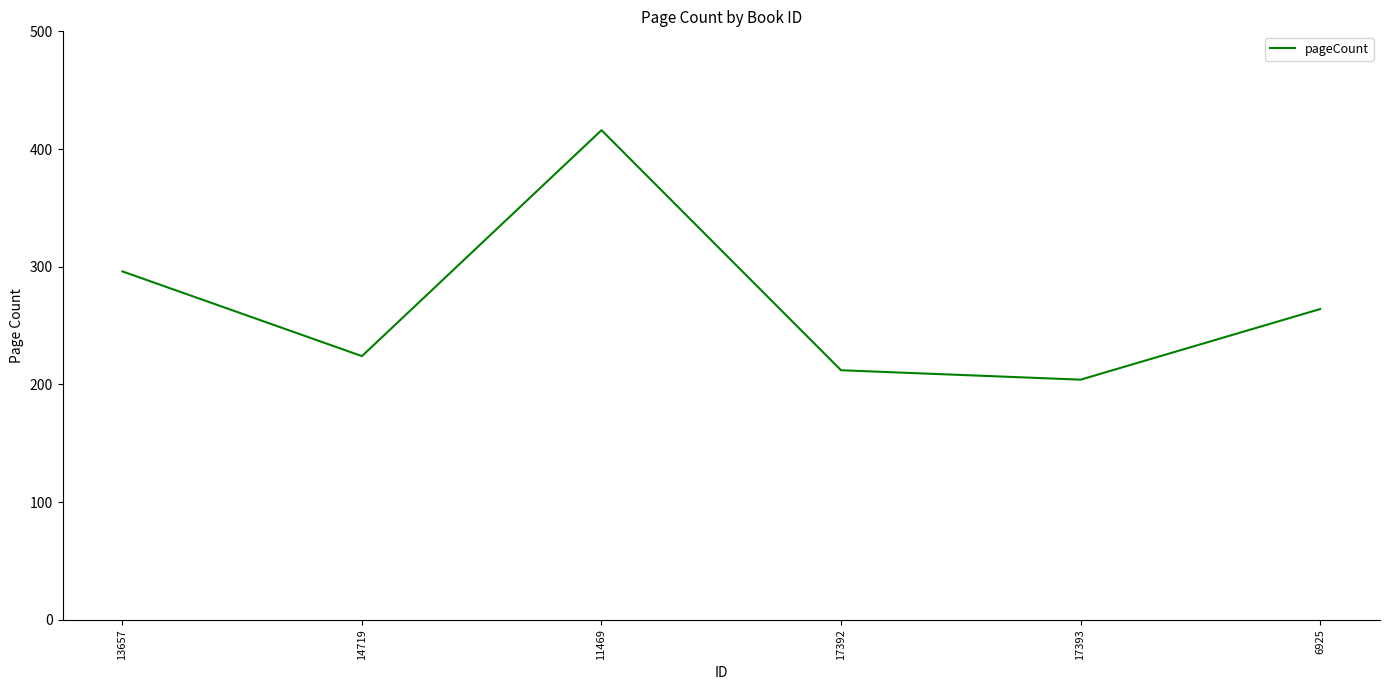

Does the chart have visible grid lines?

No